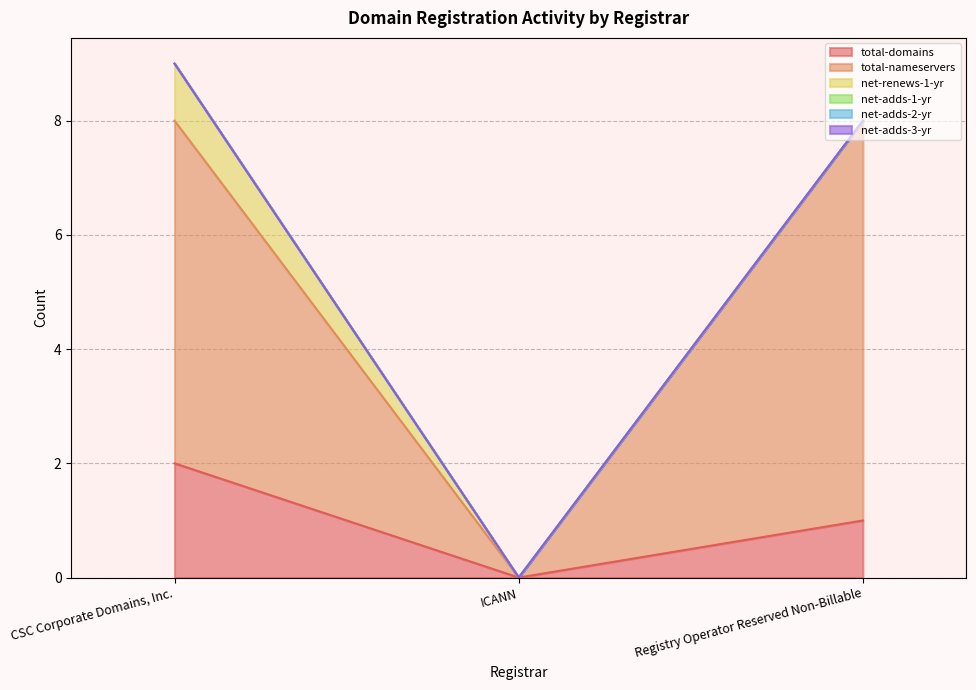

Where is total-nameservers nearest to the value 3?

CSC Corporate Domains, Inc.